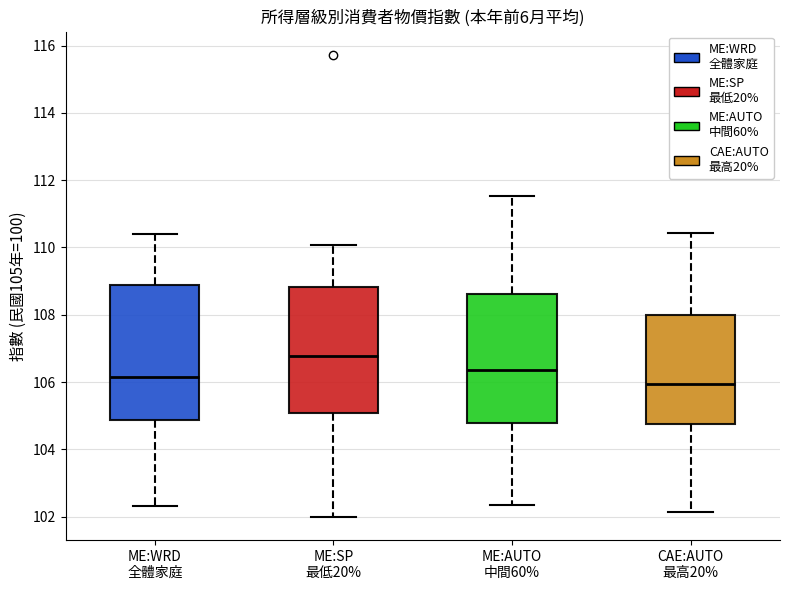

Which box's median line is the lowest?

CAE:AUTO 最高20%